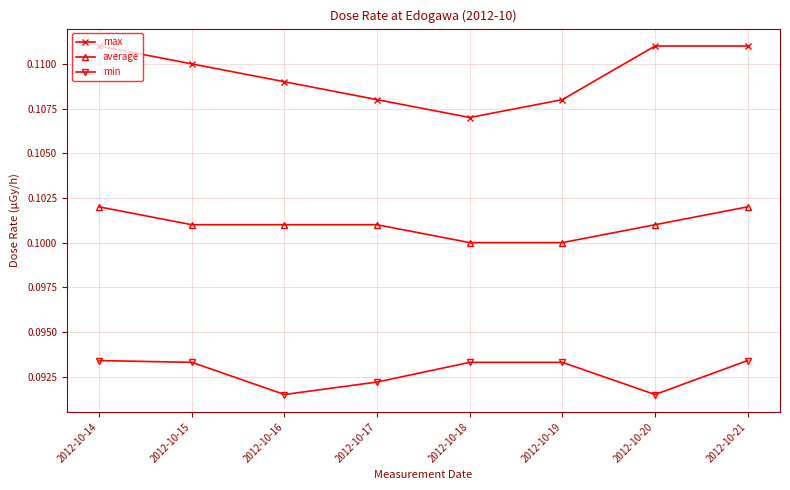

True or false: max and average intersect in this chart.

False